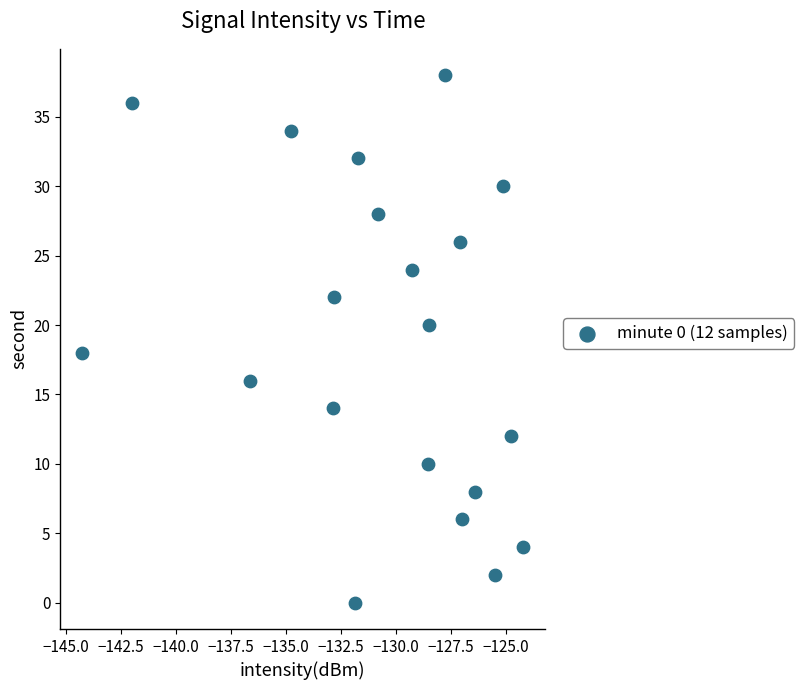

What is the range of Y values (max minus min)?

38